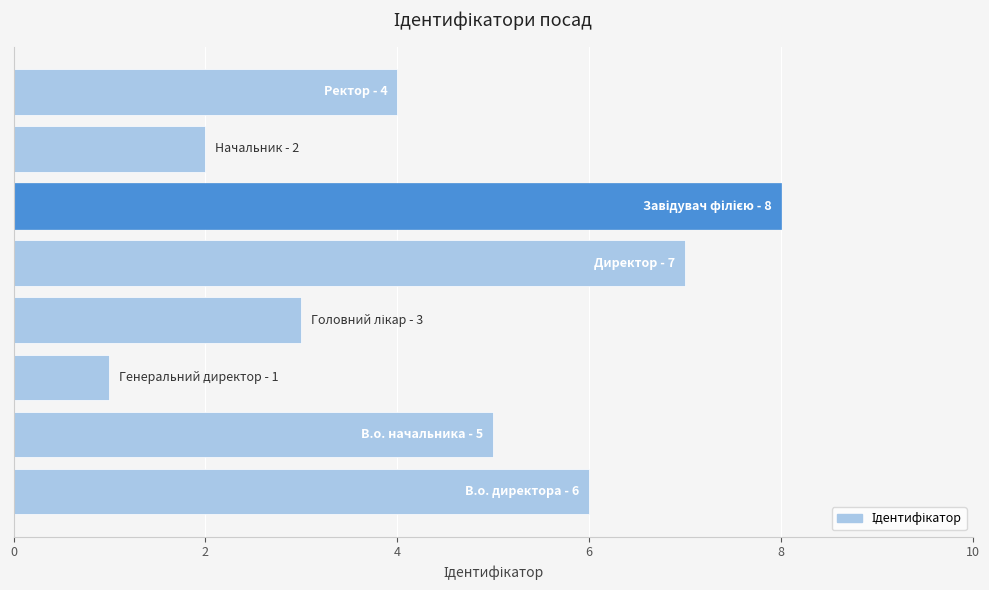

What is the difference between the second highest and minimum values?

6